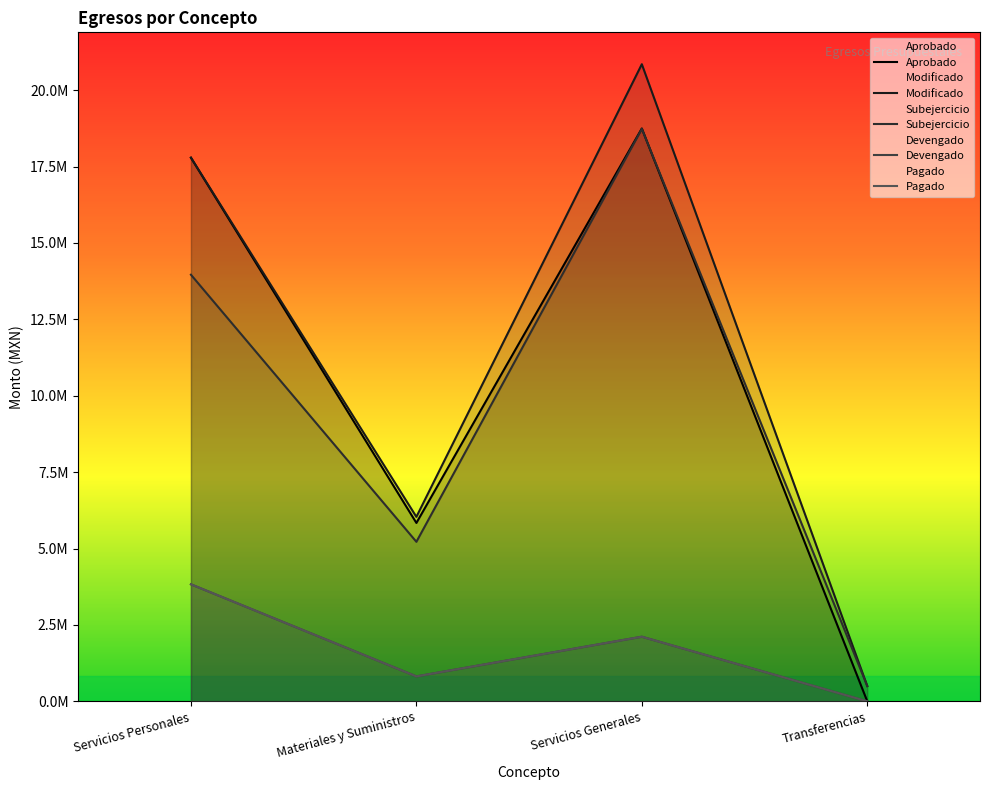

Which series has the widest spread of values?

Modificado